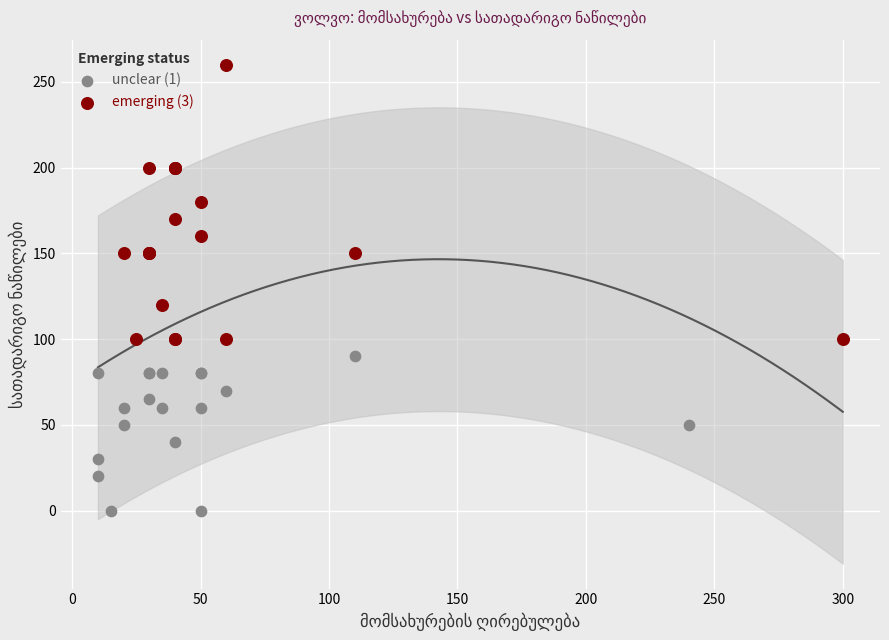

Which series reaches the minimum Y coordinate?

unclear (1)